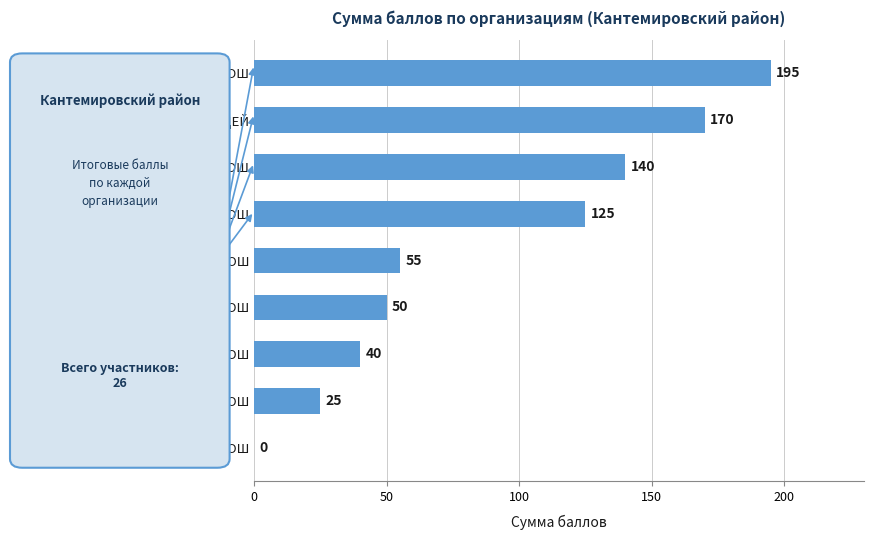

Between МИТРОФАНОВСКАЯ СОШ and ВОЛОКОНОВСКАЯ СОШ, which is larger?

МИТРОФАНОВСКАЯ СОШ